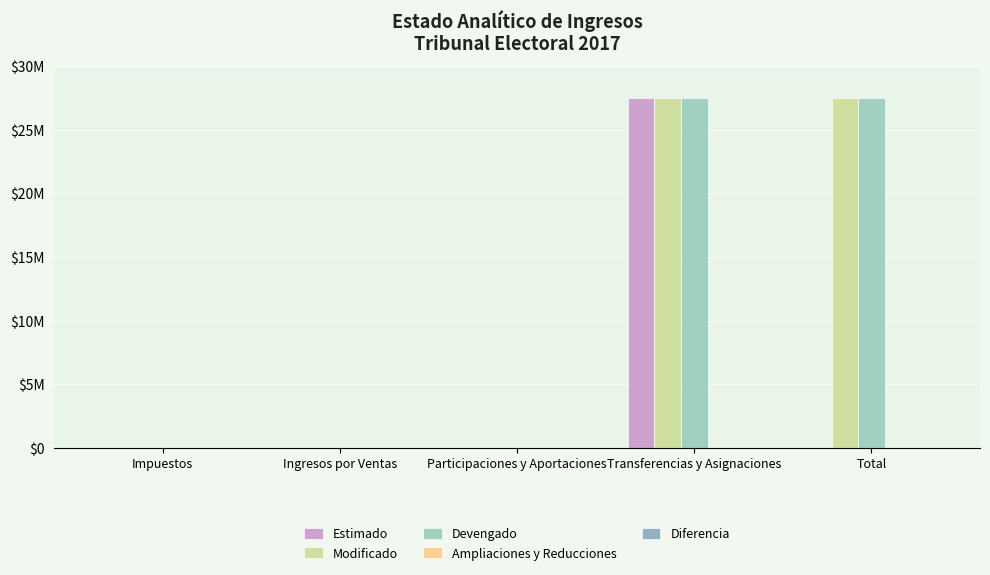

Reading left to right, what are all the values shown in this chart?

Estimado: Impuestos=0.0	Ingresos por Ventas=0.0	Participaciones y Aportaciones=0.0	Transferencias y Asignaciones=27508000.0	Total=0.0
Modificado: Impuestos=0.0	Ingresos por Ventas=4604.1	Participaciones y Aportaciones=4604.1	Transferencias y Asignaciones=27508000.0	Total=27512604.1
Devengado: Impuestos=0.0	Ingresos por Ventas=4604.1	Participaciones y Aportaciones=4604.1	Transferencias y Asignaciones=27508000.0	Total=27512604.1
Ampliaciones y Reducciones: Impuestos=0.0	Ingresos por Ventas=4604.1	Participaciones y Aportaciones=0.0	Transferencias y Asignaciones=0.0	Total=4604.1
Diferencia: Impuestos=0.0	Ingresos por Ventas=4604.1	Participaciones y Aportaciones=4604.1	Transferencias y Asignaciones=0.0	Total=4604.1